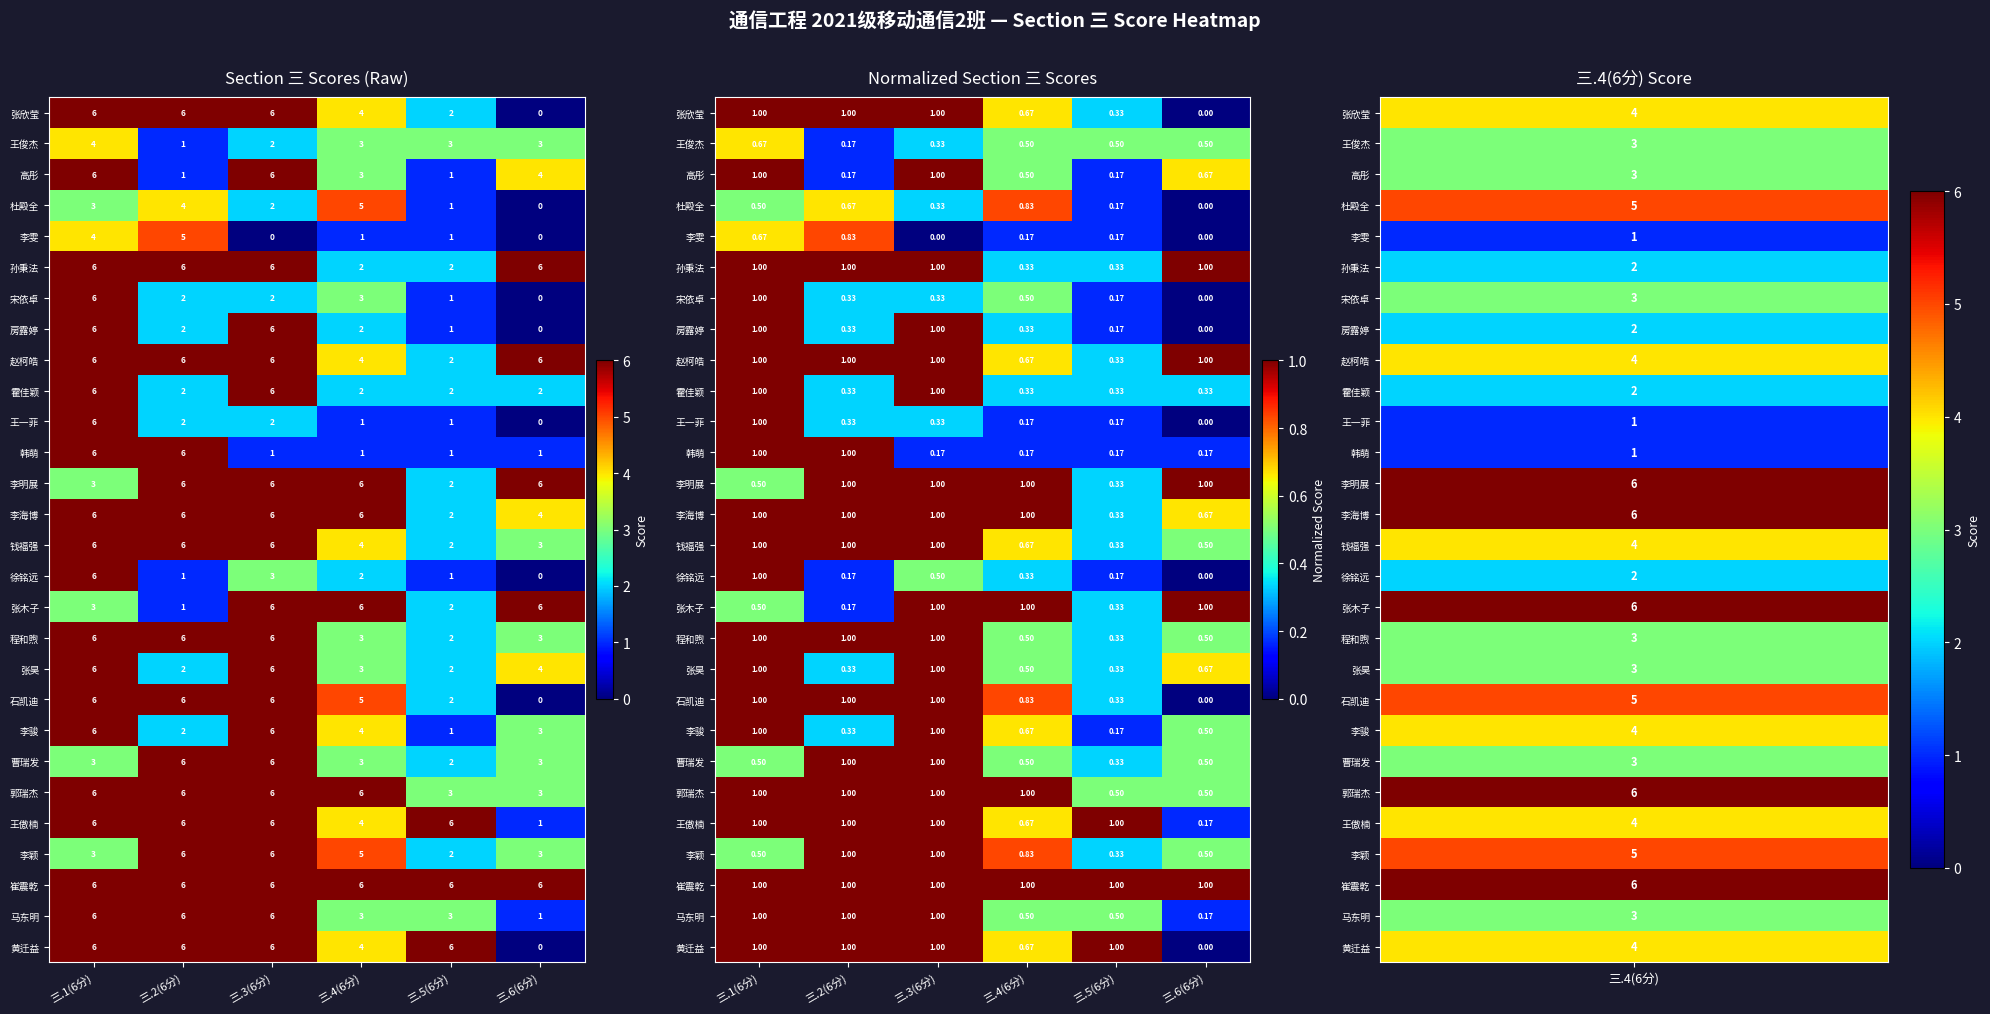

Is the value of 钱福强 at 三.5(6分) greater than the value of 徐铭远 at 三.3(6分)?

No